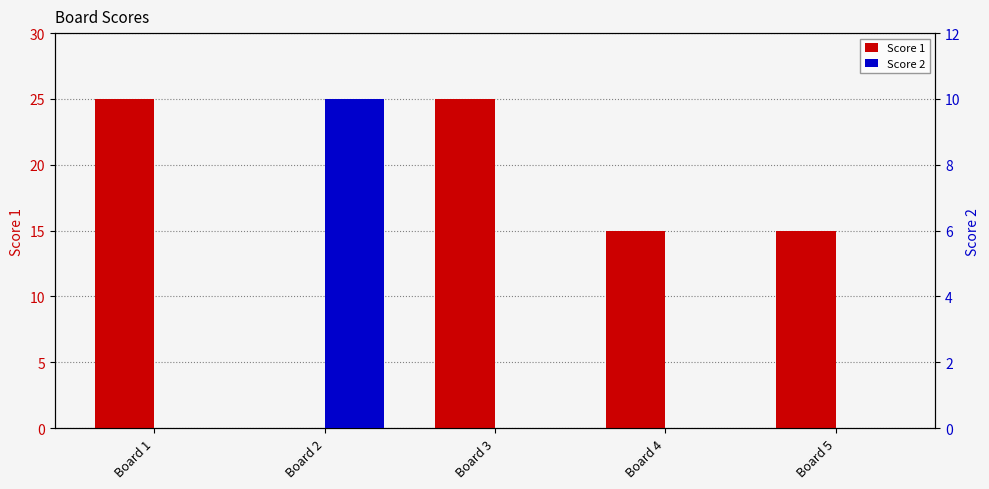

Is it true that Score 2 equals 13 at Board 2?

False